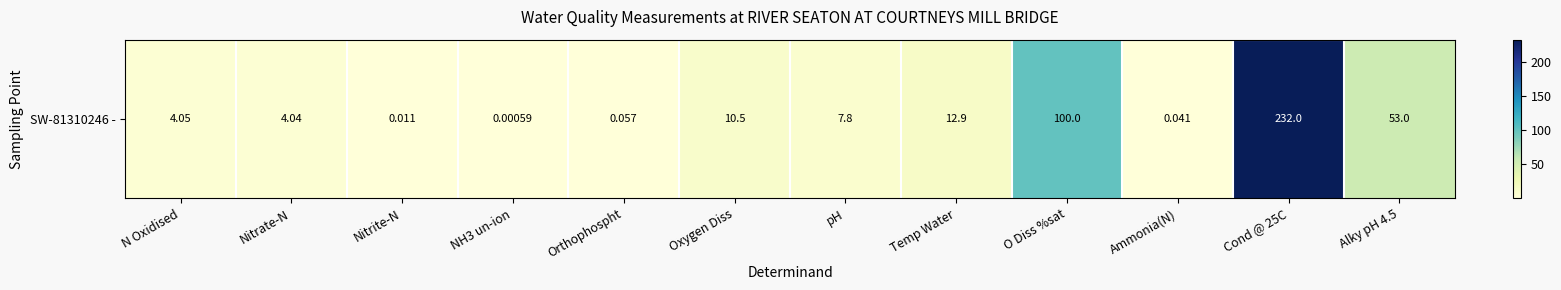

Reading left to right, what are all the values shown in this chart?

N Oxidised=4.0	Nitrate-N=4.0	Nitrite-N=0.0	NH3 un-ion=0.0	Orthophospht=0.1	Oxygen Diss=10.5	pH=7.8	Temp Water=12.9	O Diss %sat=100.0	Ammonia(N)=0.0	Cond @ 25C=232.0	Alky pH 4.5=53.0